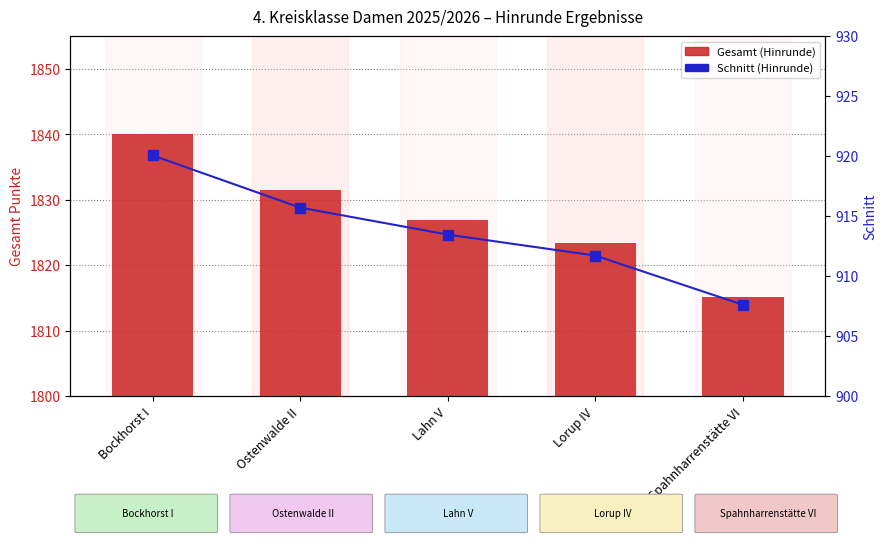

Rank the series by their maximum value, from lowest to highest.

Schnitt (Hinrunde), Gesamt (Hinrunde)